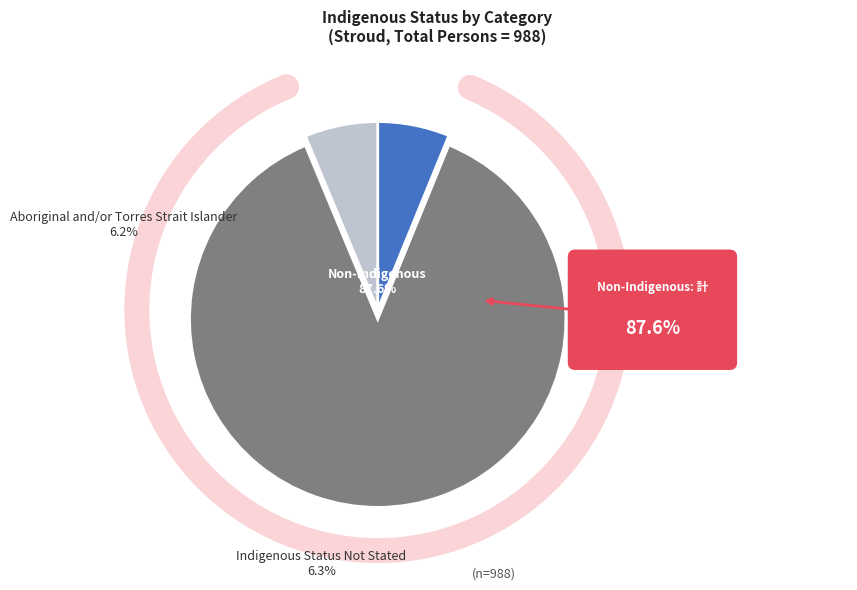

What is the change in value from Non-Indigenous to Indigenous Status Not Stated?

-803